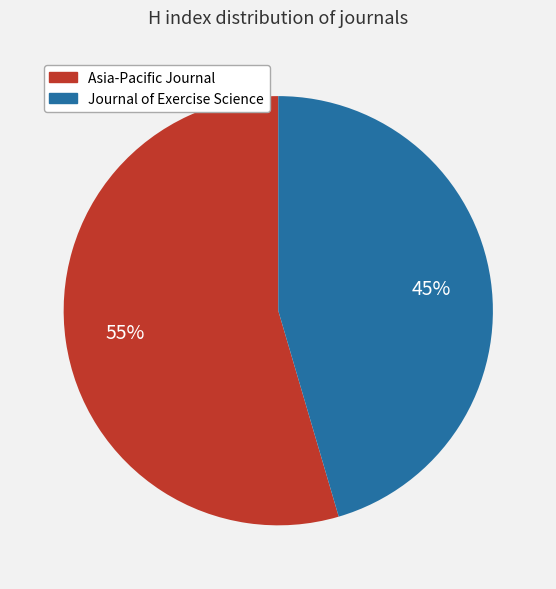

Does any single category account for the majority?

Yes